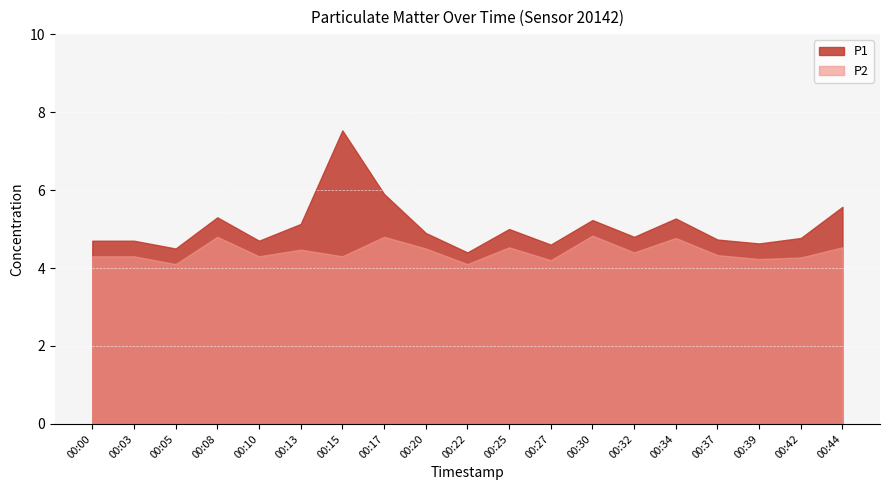

What is the total value across all series at 00:30?

10.1